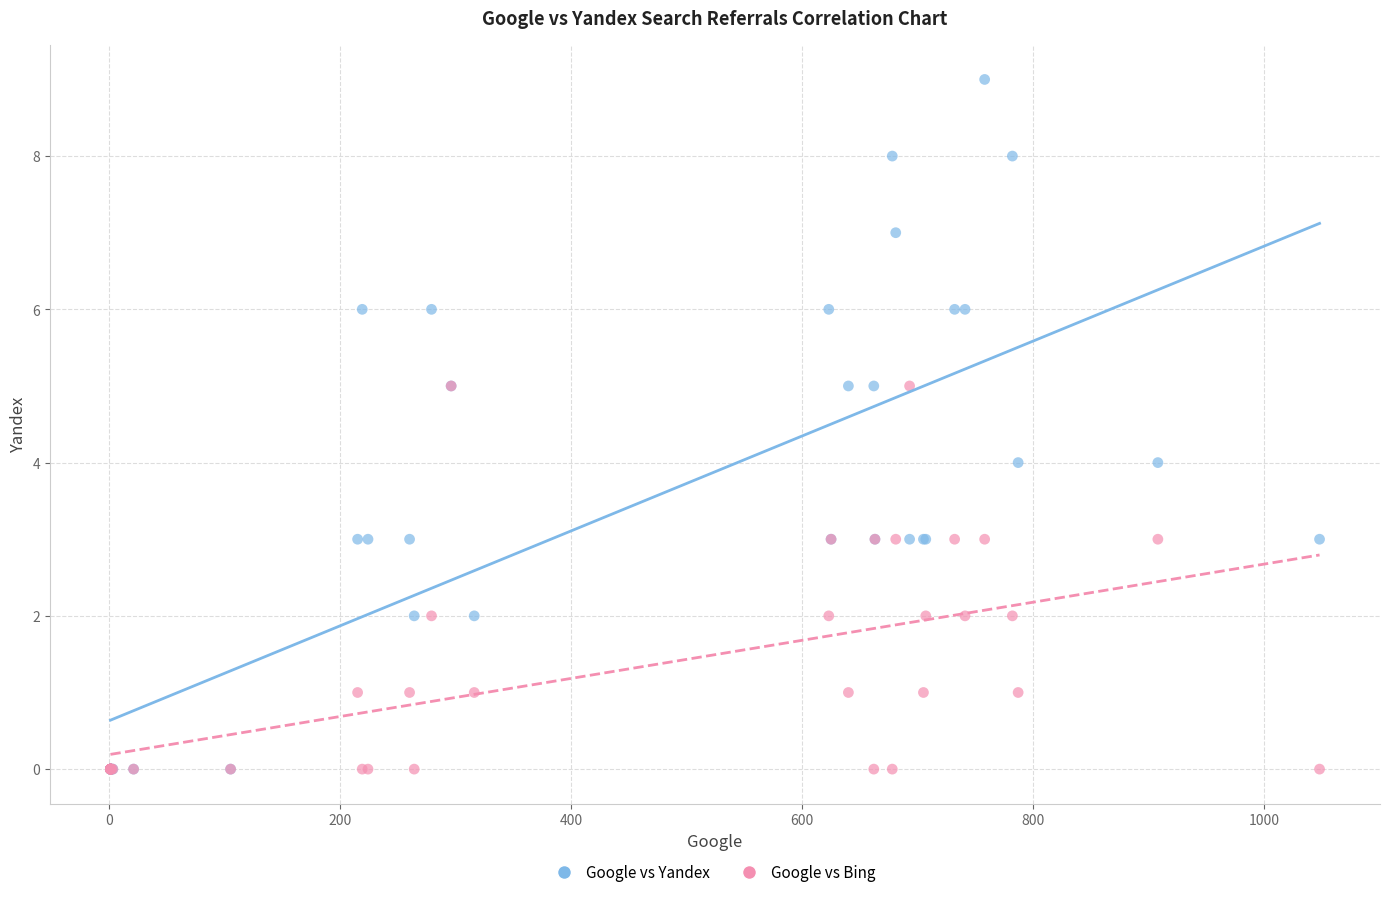

Which series reaches the maximum Y coordinate?

Google vs Yandex